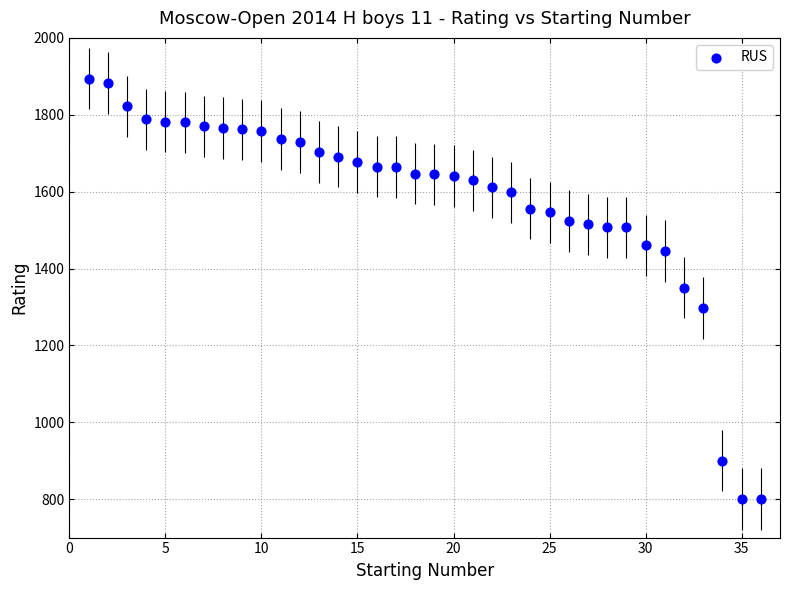

What is the range of Y values (max minus min)?

1094